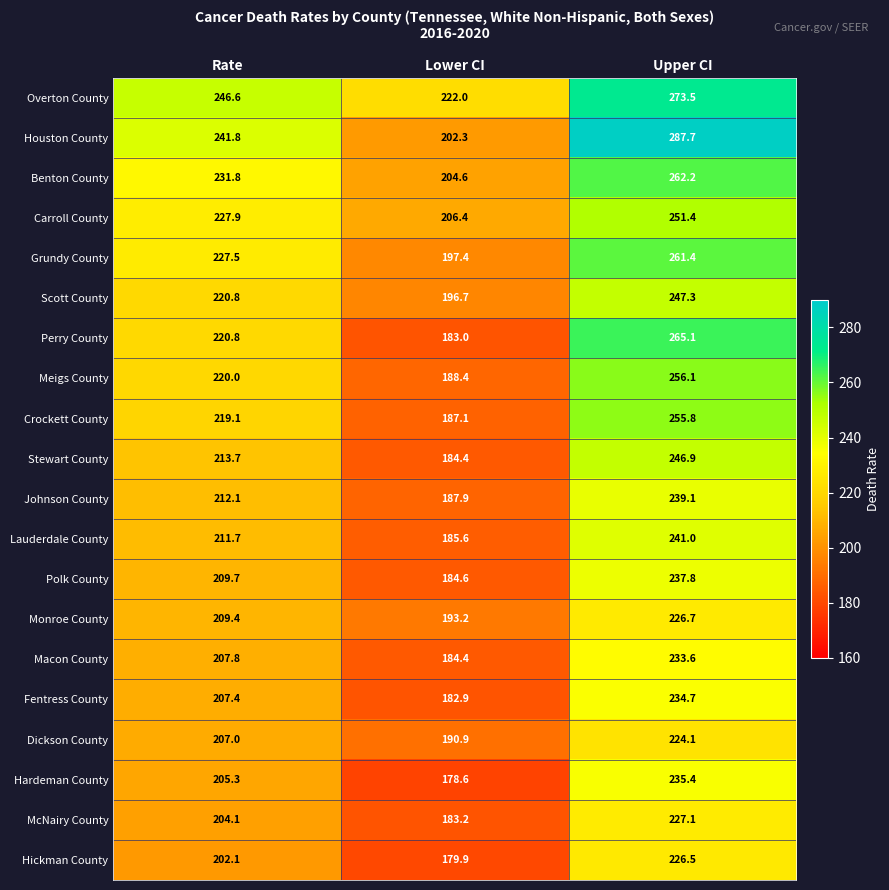

At which category is the sum across all series the highest?

Upper CI